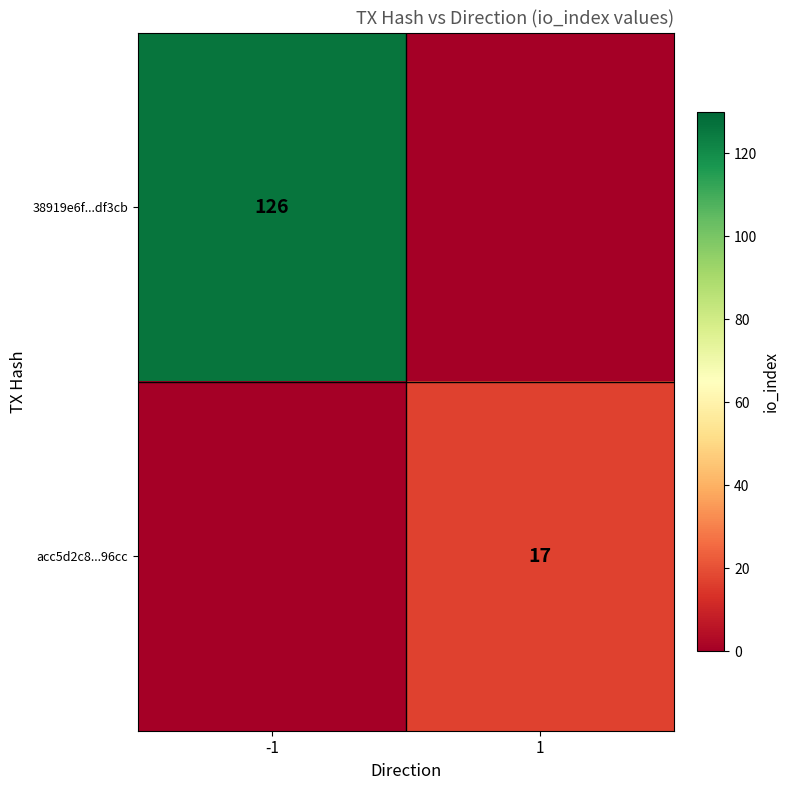

Count the number of categories in the chart.

2